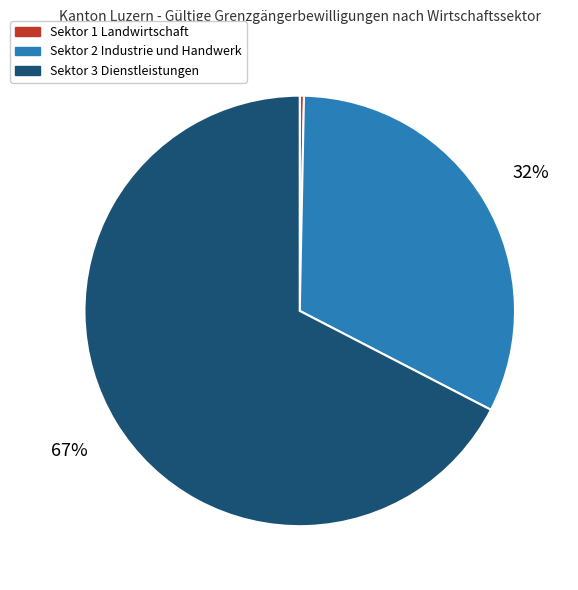

What is the majority slice?

Sektor 3 Dienstleistungen